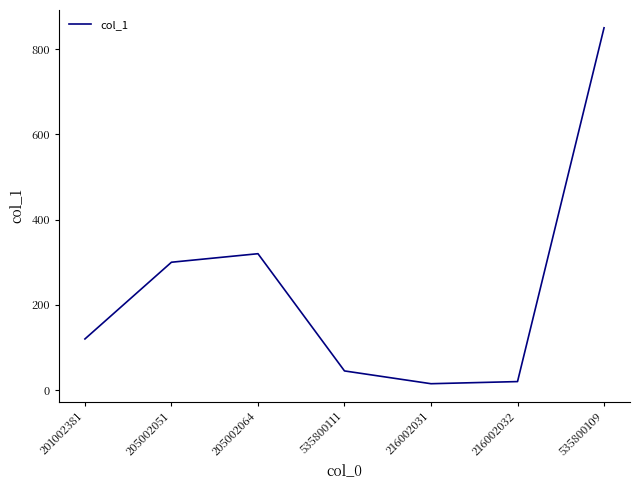

Is it true that the value at 205002051 is 481?

False